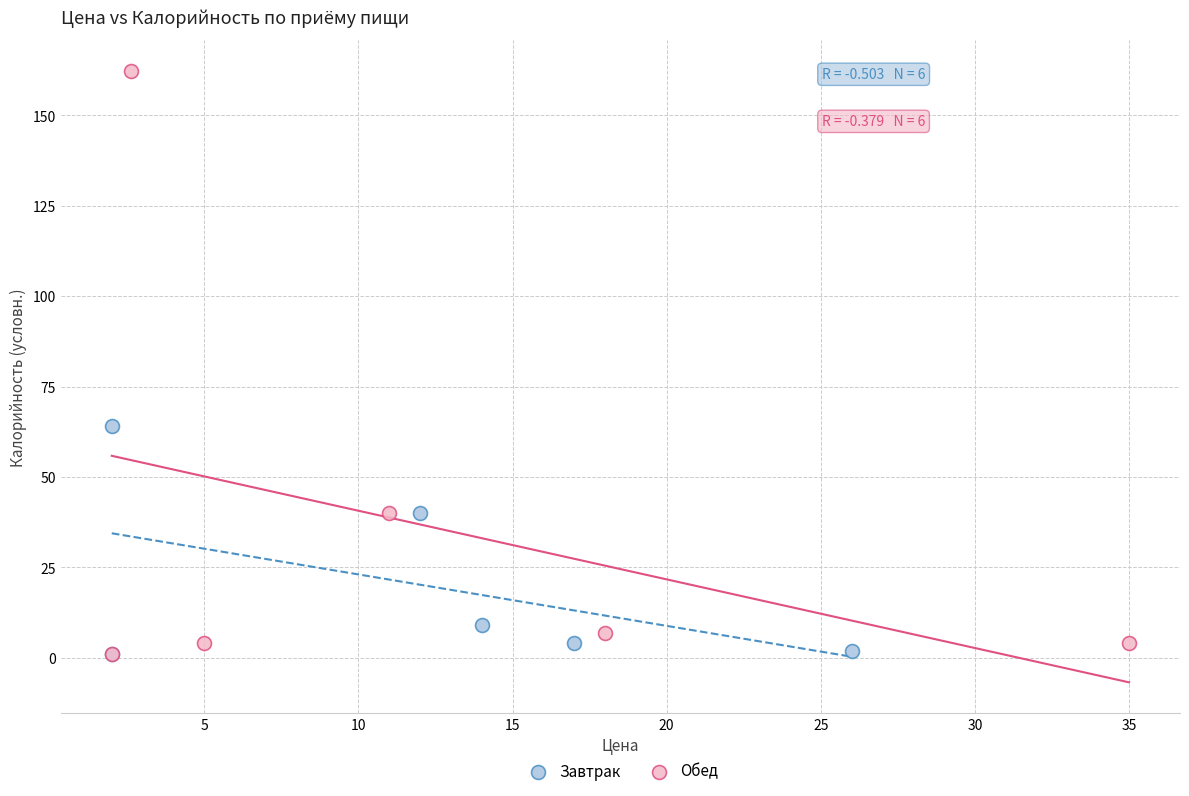

What are all the series names shown in the legend?

Завтрак, Обед